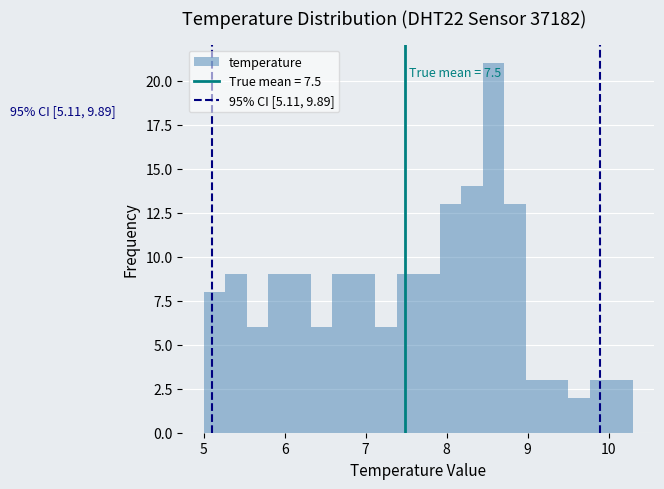

Read against the x-axis, roughly where is the centre of the tallest bar?

8.6